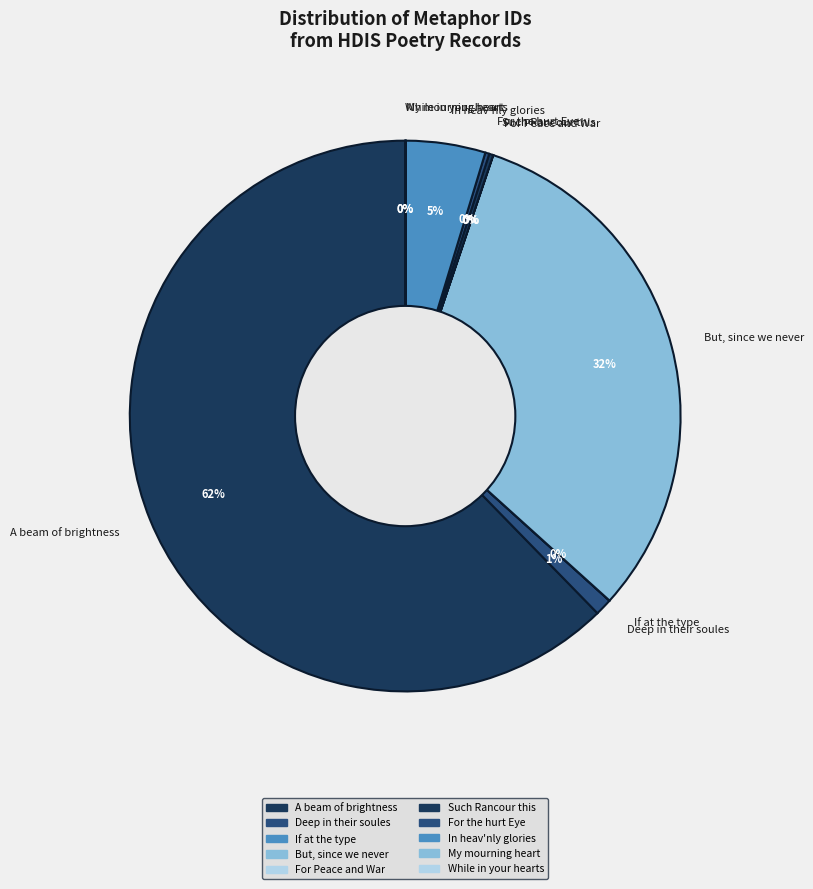

To the nearest percent, what is the difference between the largest and smallest slice percentages?

62%